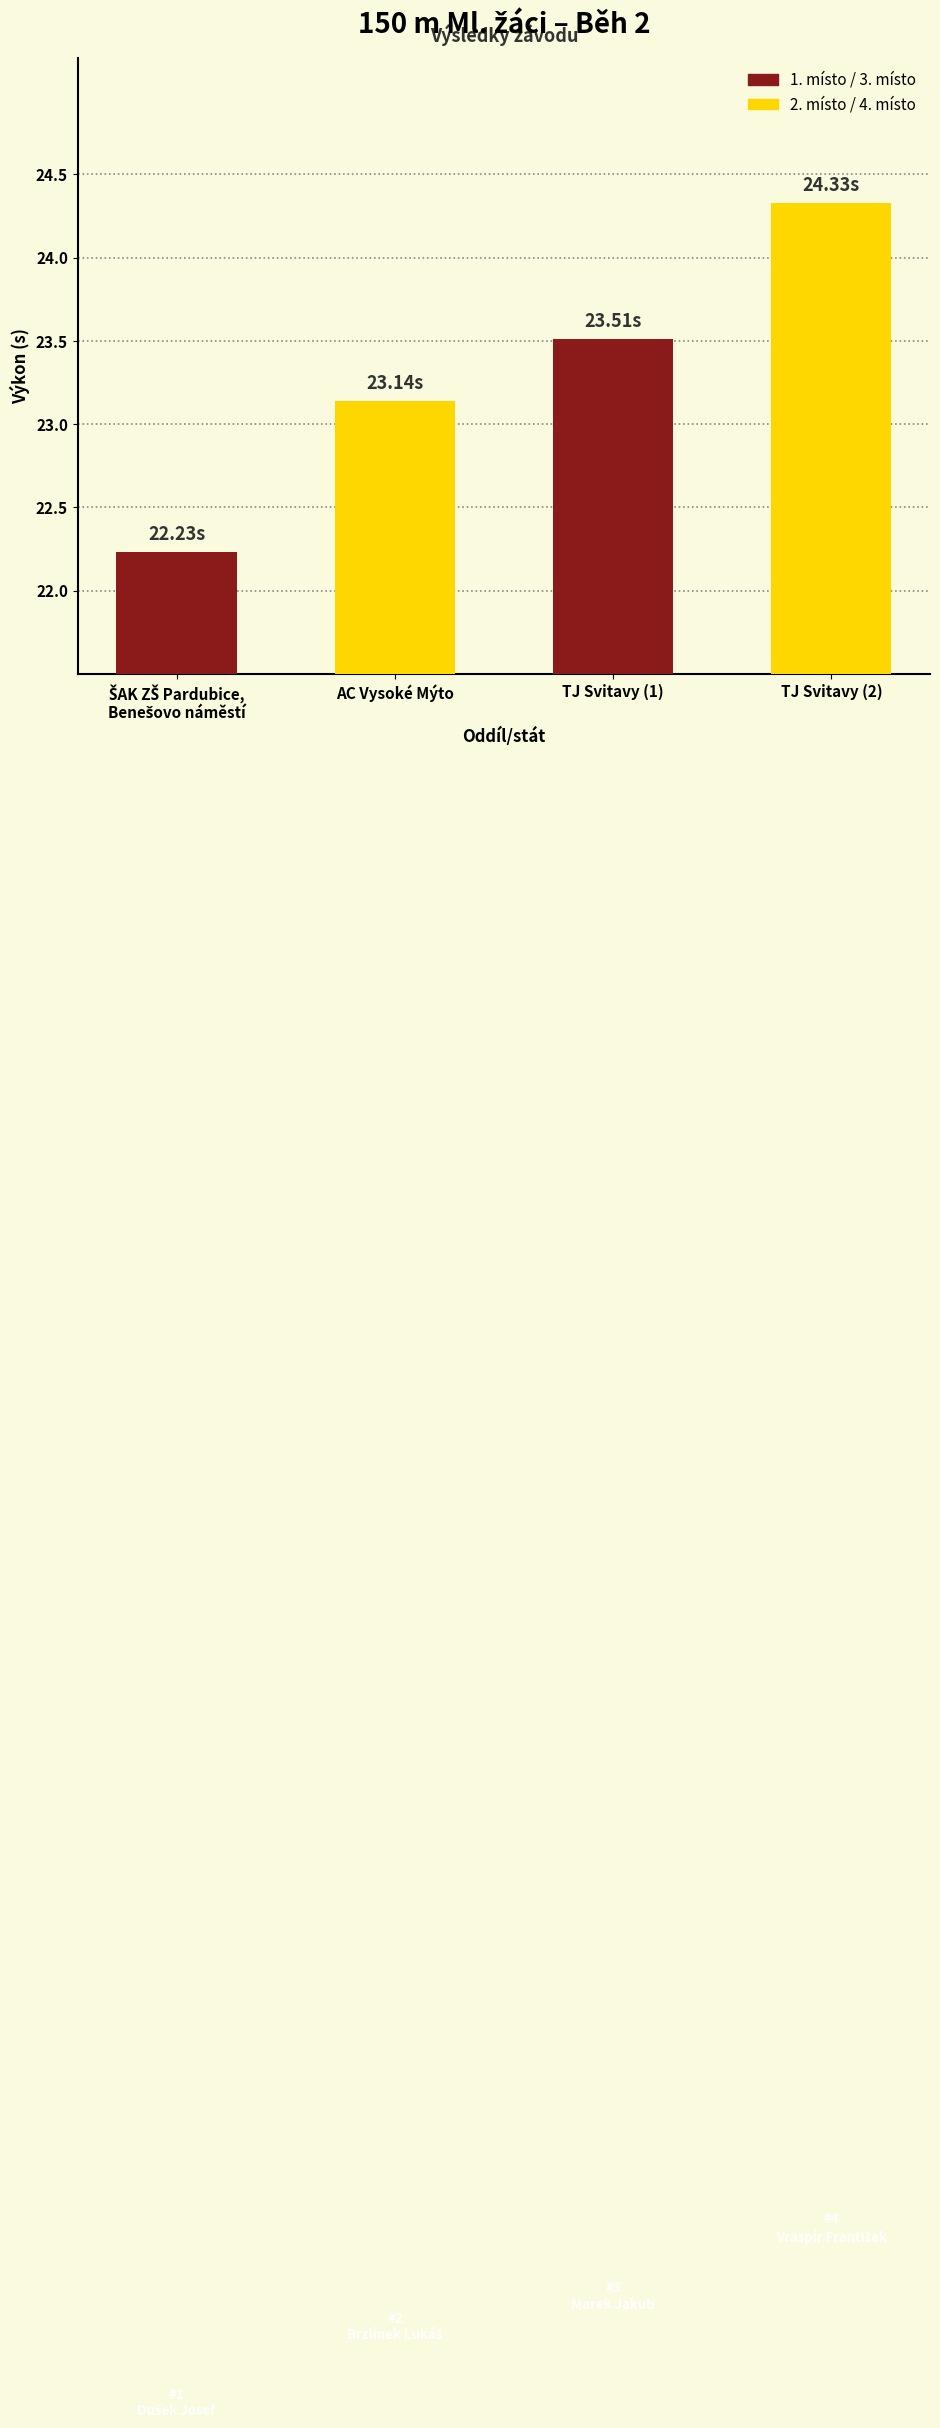

What is the label of the 3rd bar from the right?

AC Vysoké Mýto